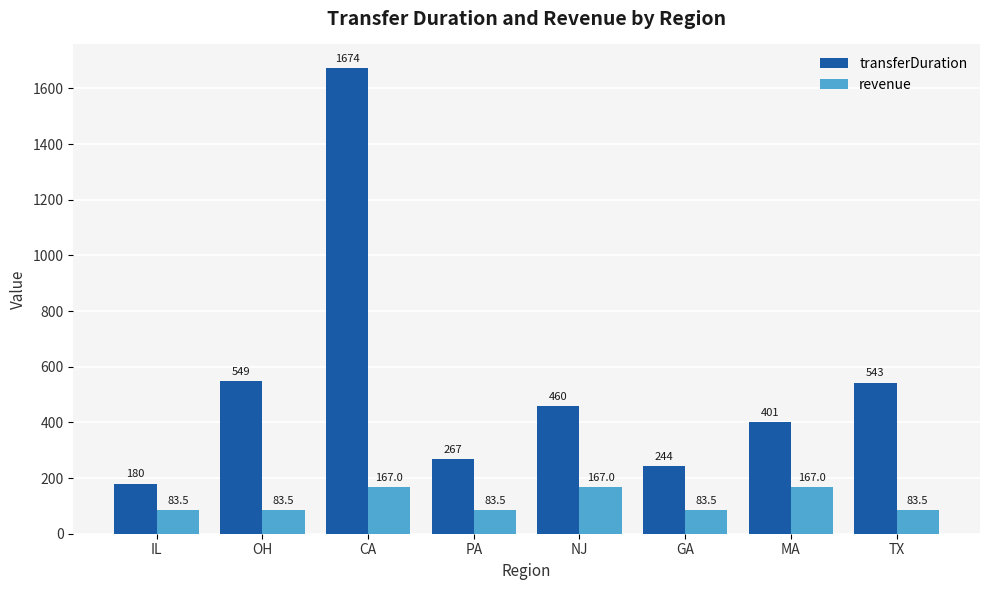

What is the sum of the transferDuration values at IL and PA?

447.0